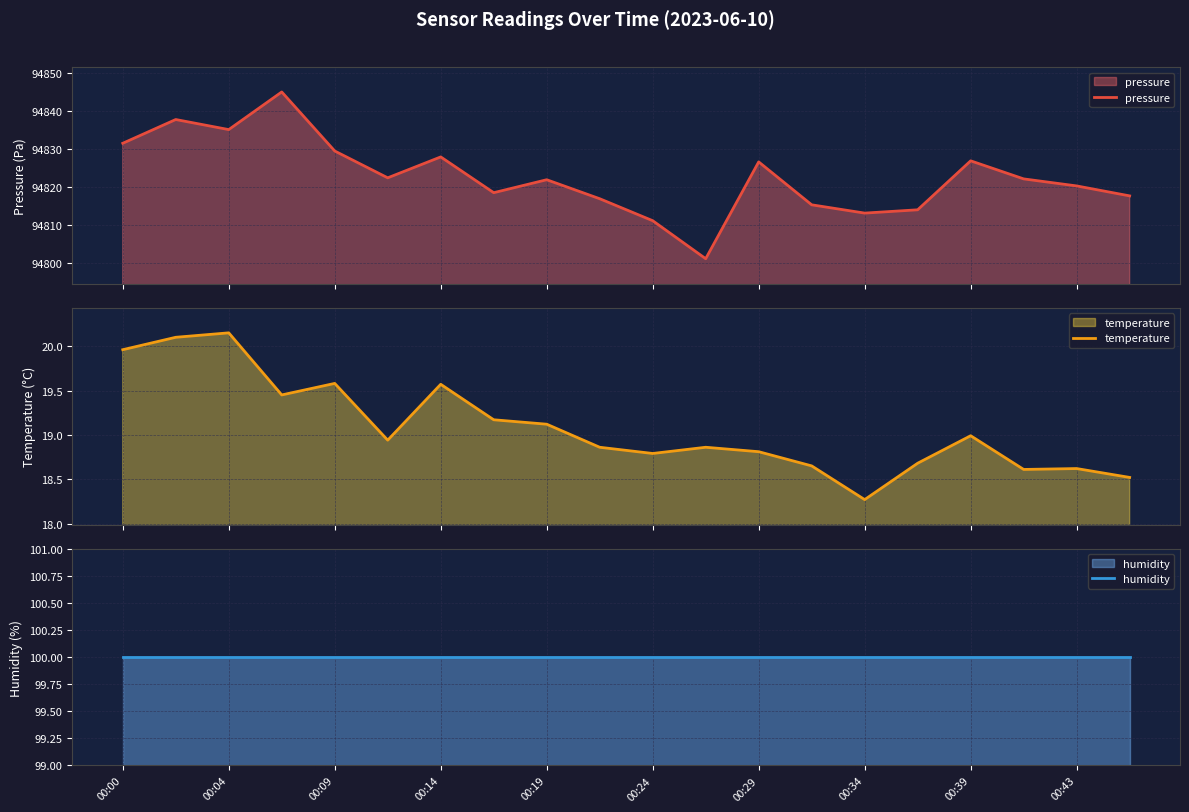

What is the maximum value for pressure?

94845.0